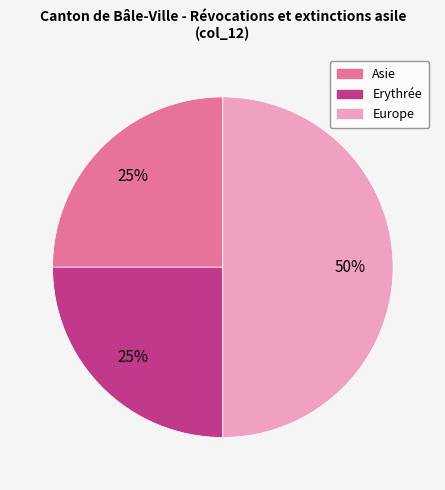

Count the number of slices in the pie.

3